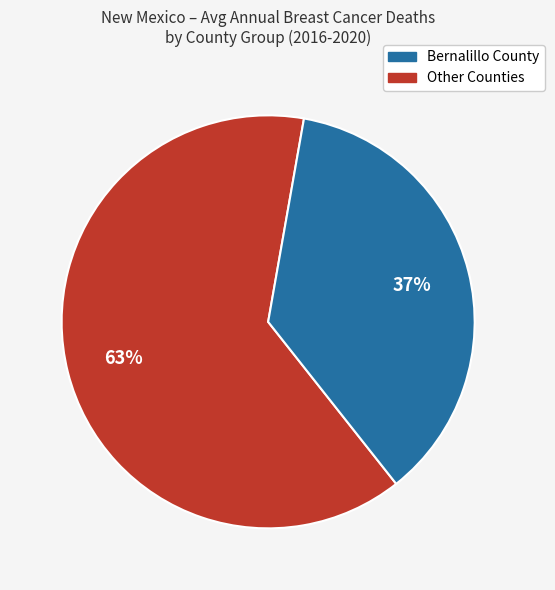

To the nearest percent, what is the average slice percentage?

50%